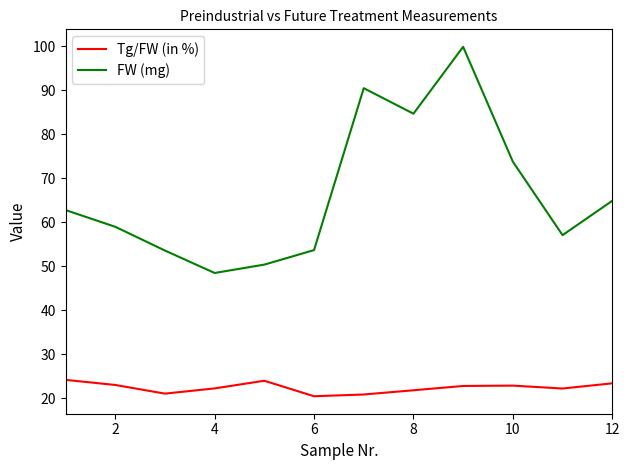

Does the chart have visible grid lines?

No